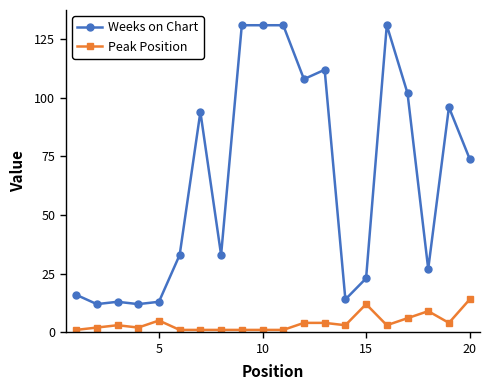

What is the maximum value for Weeks on Chart?

131